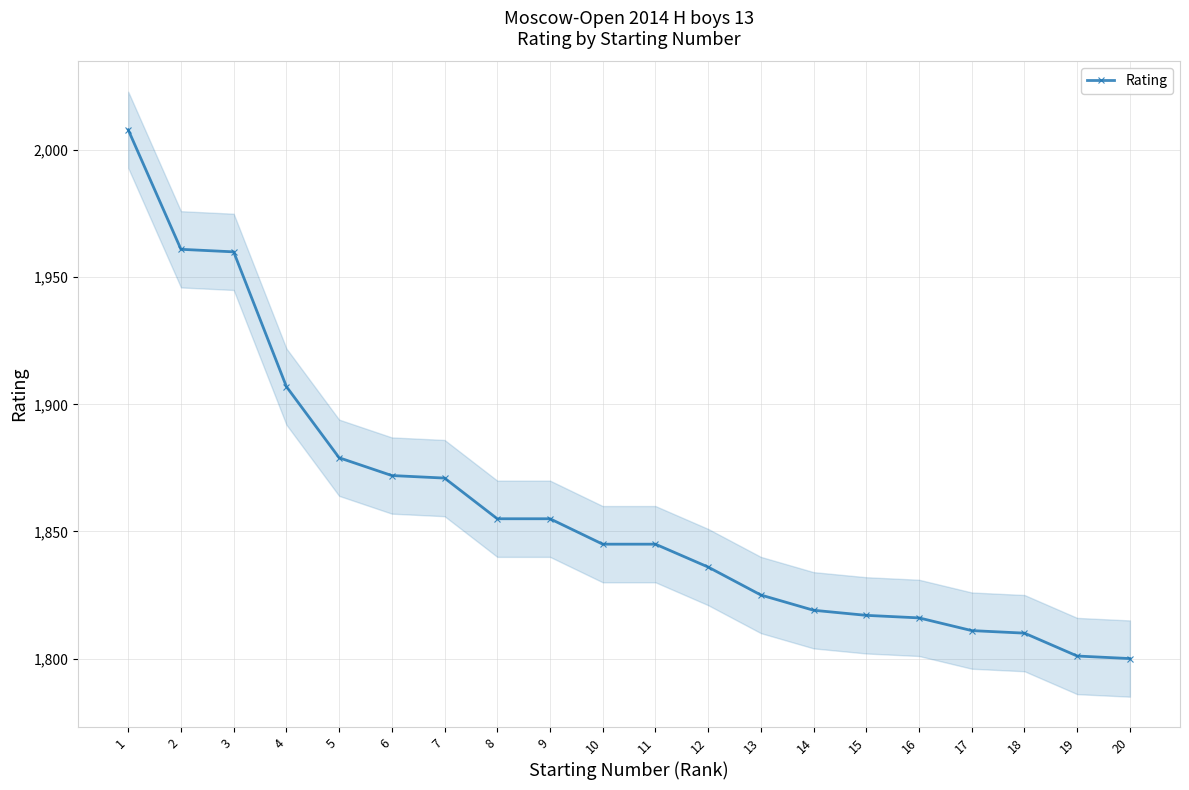

What is the ratio of the value at 13 to the value at 3?

0.9